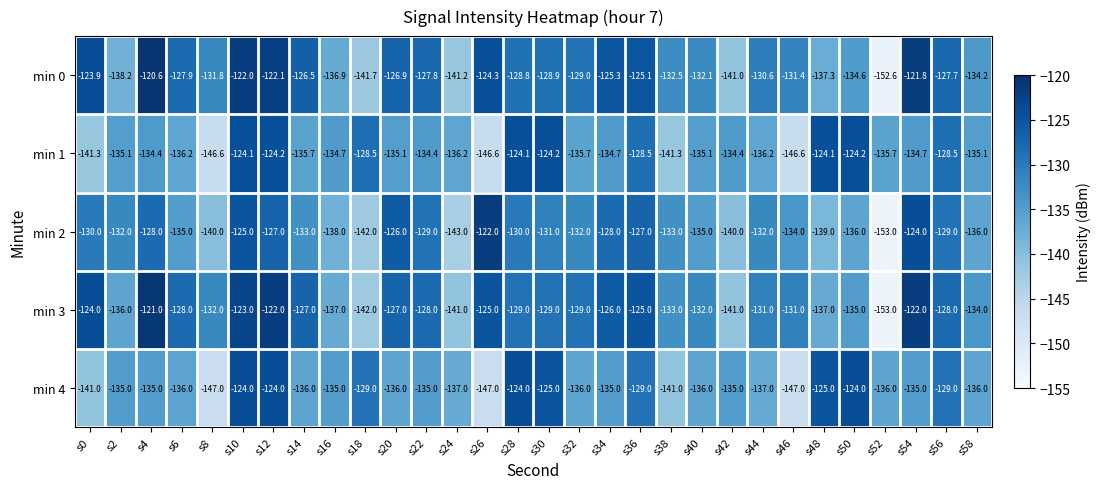

At which category is the sum across all series the highest?

s10